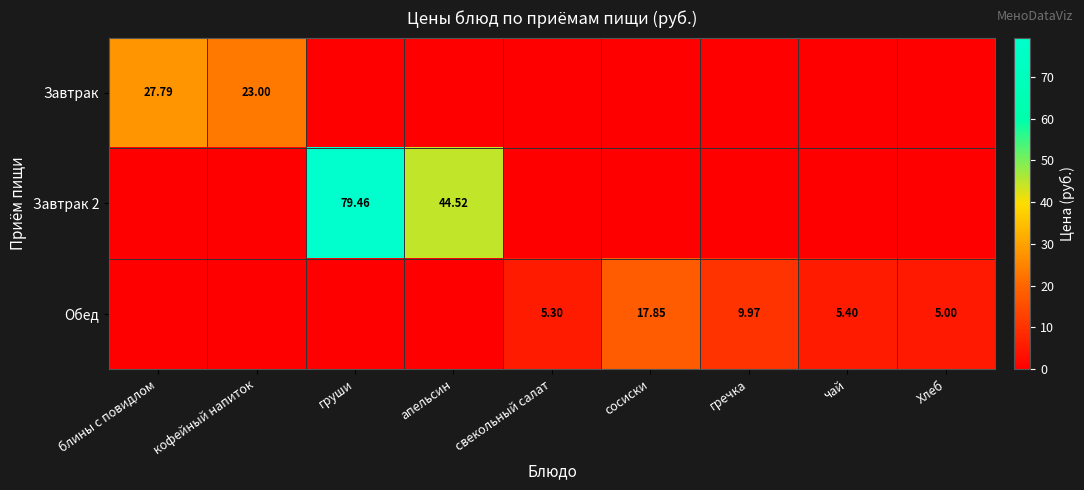

The Завтрак 2 series shows -42.6 at сосиски. True or false?

False